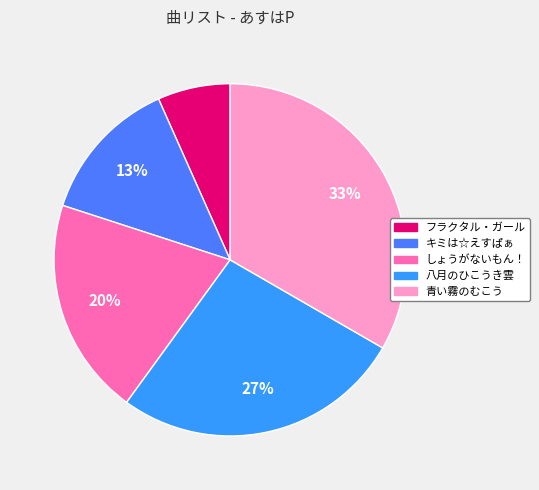

How many slices are in this pie chart?

5